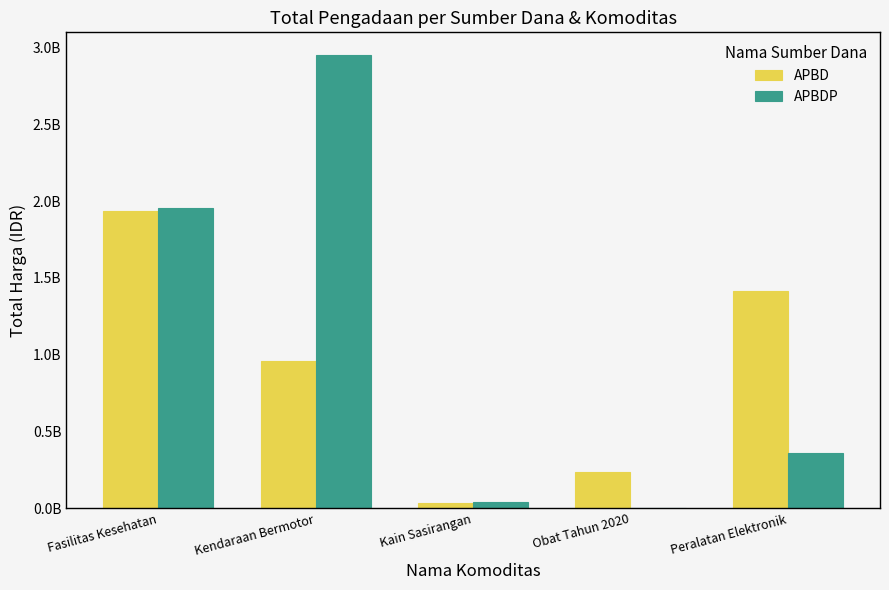

What is the sum of all APBD values?

4576745085